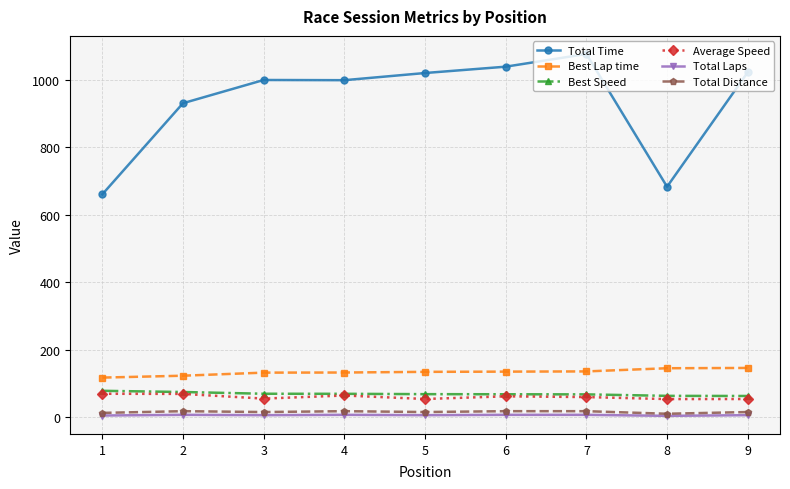

Which series has the largest total across all categories?

Total Time